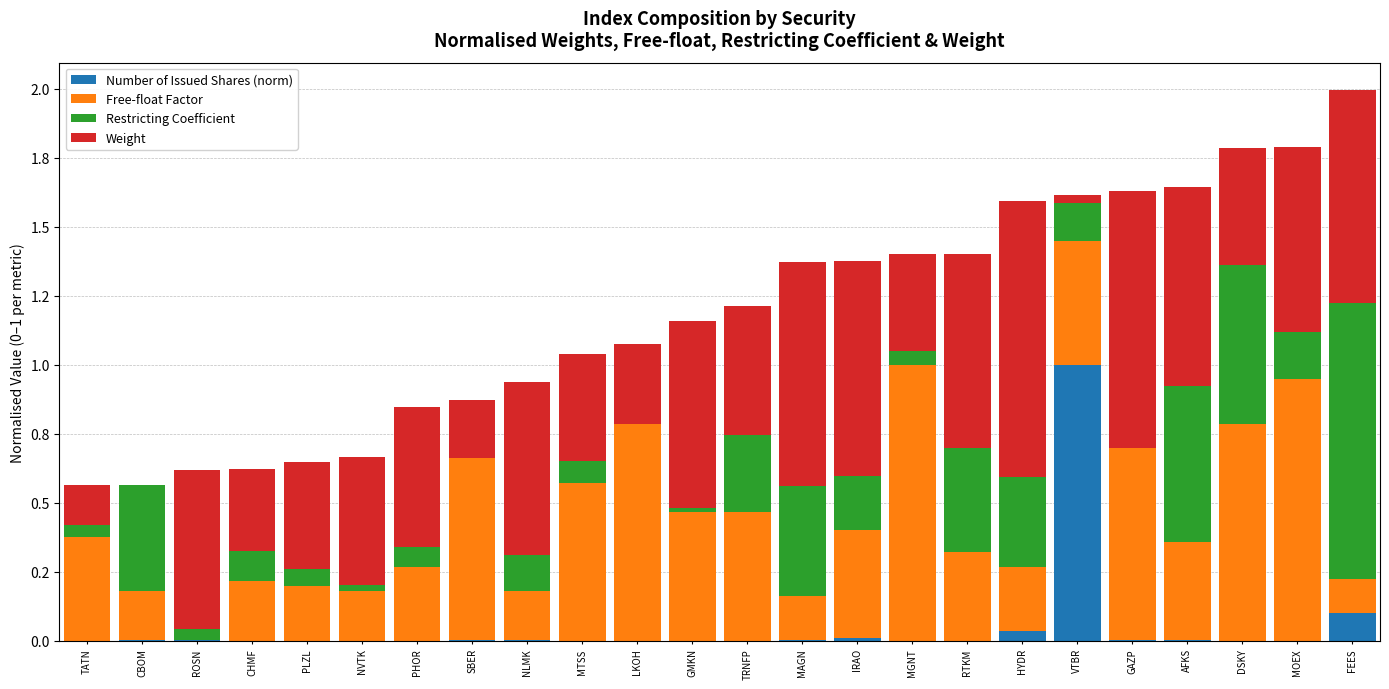

The Weight series shows 0.5 at LKOH. True or false?

False